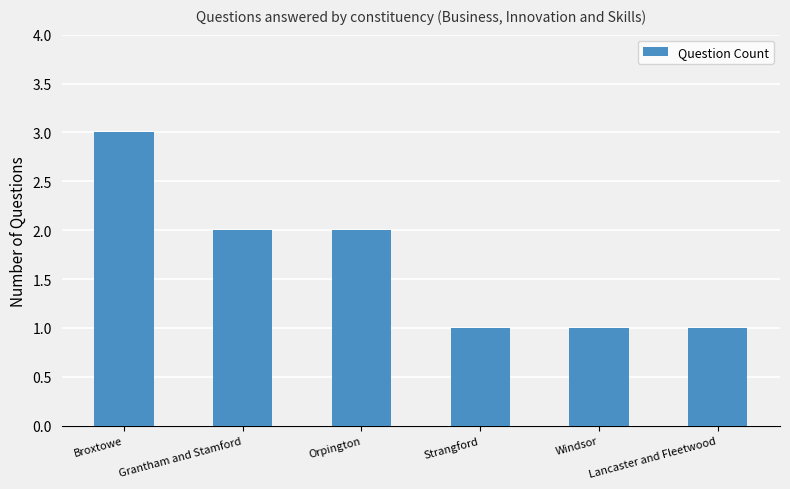

Reading left to right, list all the values displayed in this chart.

Broxtowe=3	Grantham and Stamford=2	Orpington=2	Strangford=1	Windsor=1	Lancaster and Fleetwood=1